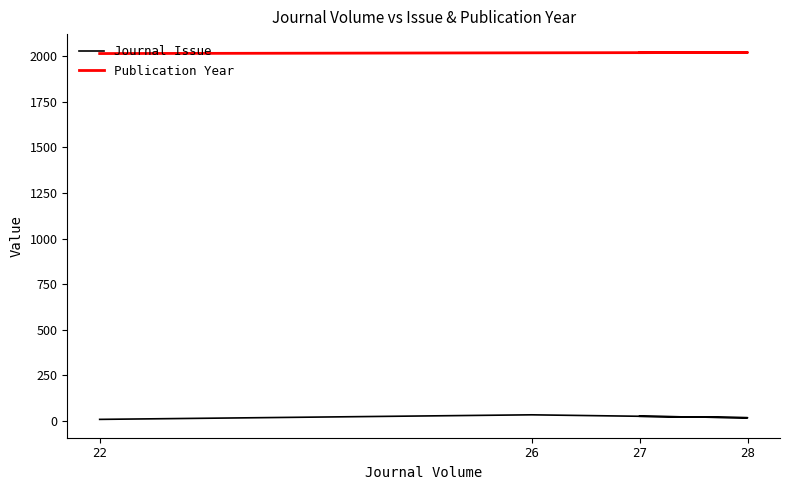

What is the value of the Journal Issue point at the 1st from the left?

8